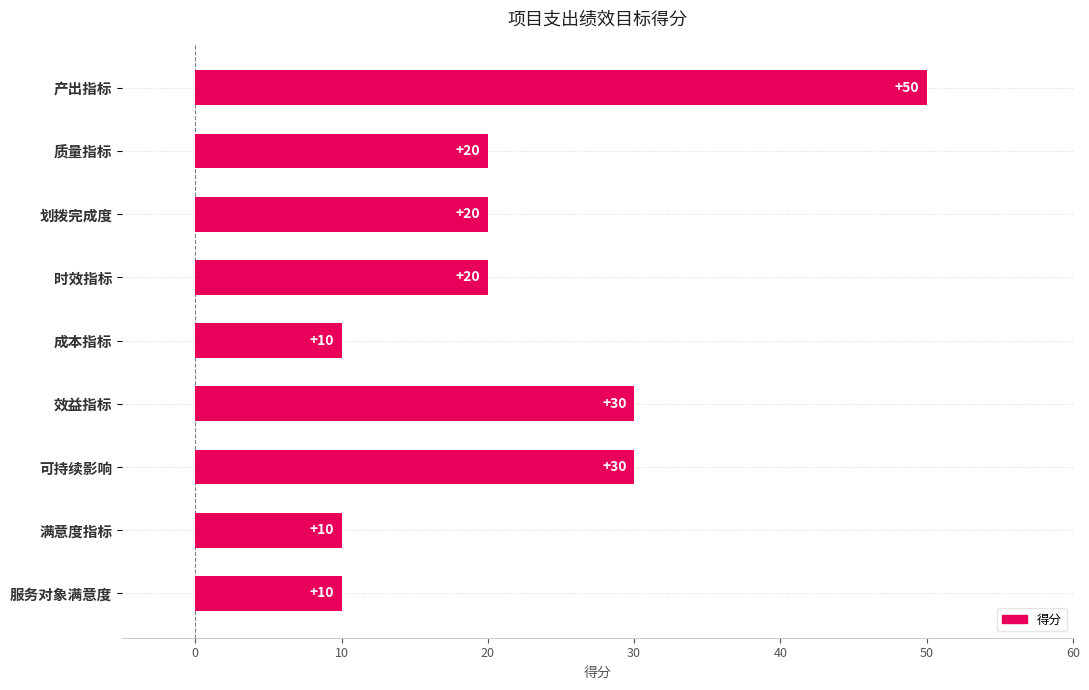

The chart shows a value of 27 at 划拨完成度. True or false?

False